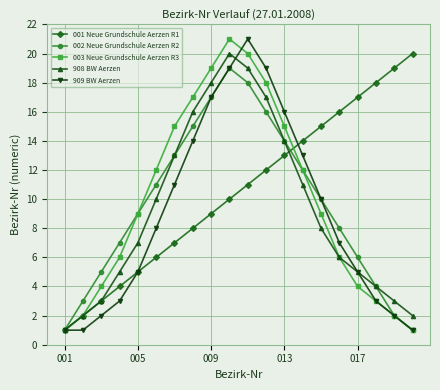

Rank the series by their average value, from lowest to highest.

909 BW Aerzen, 908 BW Aerzen, 002 Neue Grundschule Aerzen R2, 003 Neue Grundschule Aerzen R3, 001 Neue Grundschule Aerzen R1